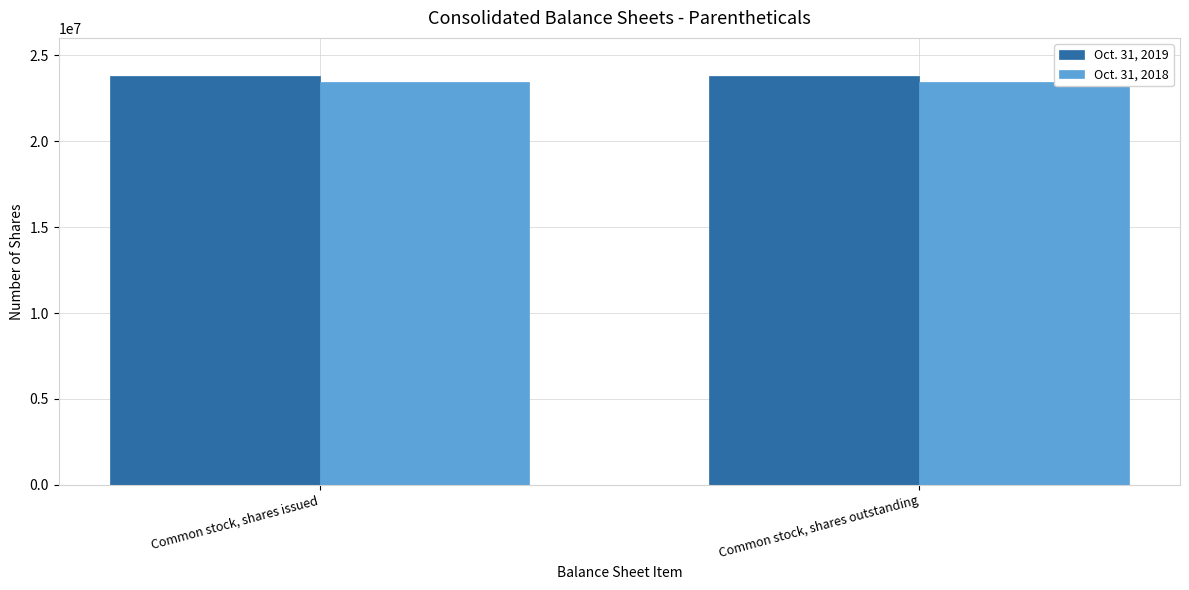

Reading right to left, what are all the values shown in this chart?

Oct. 31, 2019: 23790258	23790258
Oct. 31, 2018: 23417107	23417107